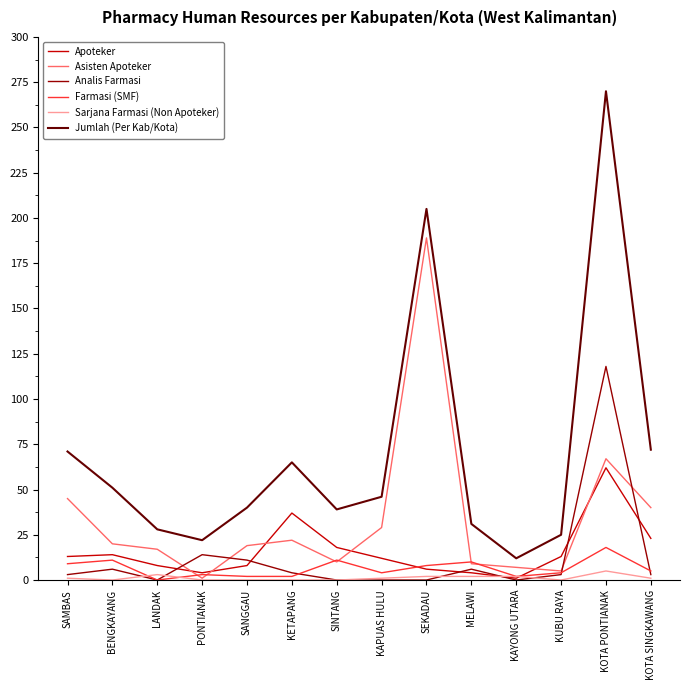

Which series has the largest total across all categories?

Jumlah (Per Kab/Kota)